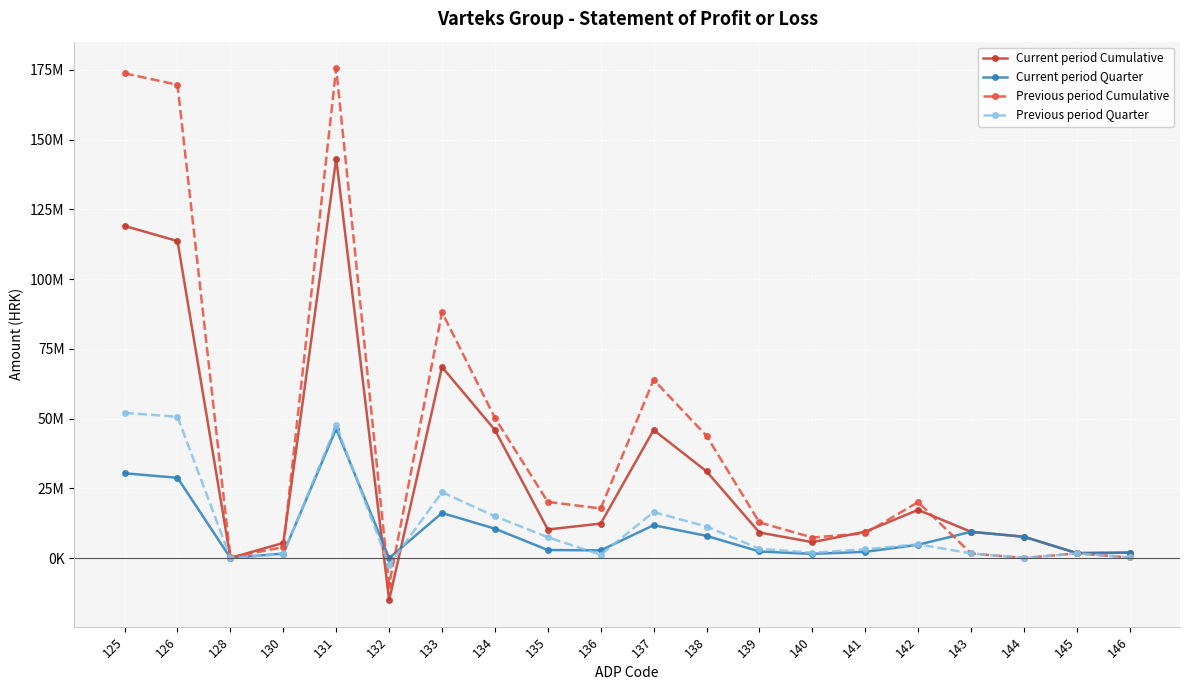

How many times do Current period Quarter and Current period Cumulative cross each other?

2